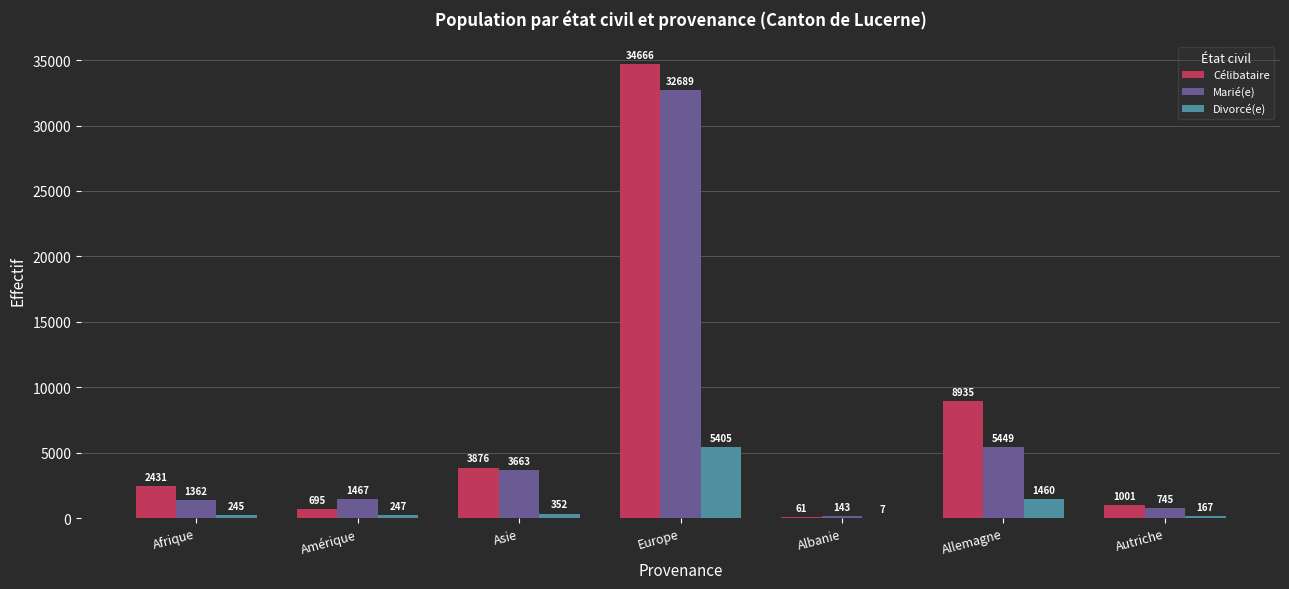

Between Amérique and Albanie, which series saw the biggest shift?

Marié(e)